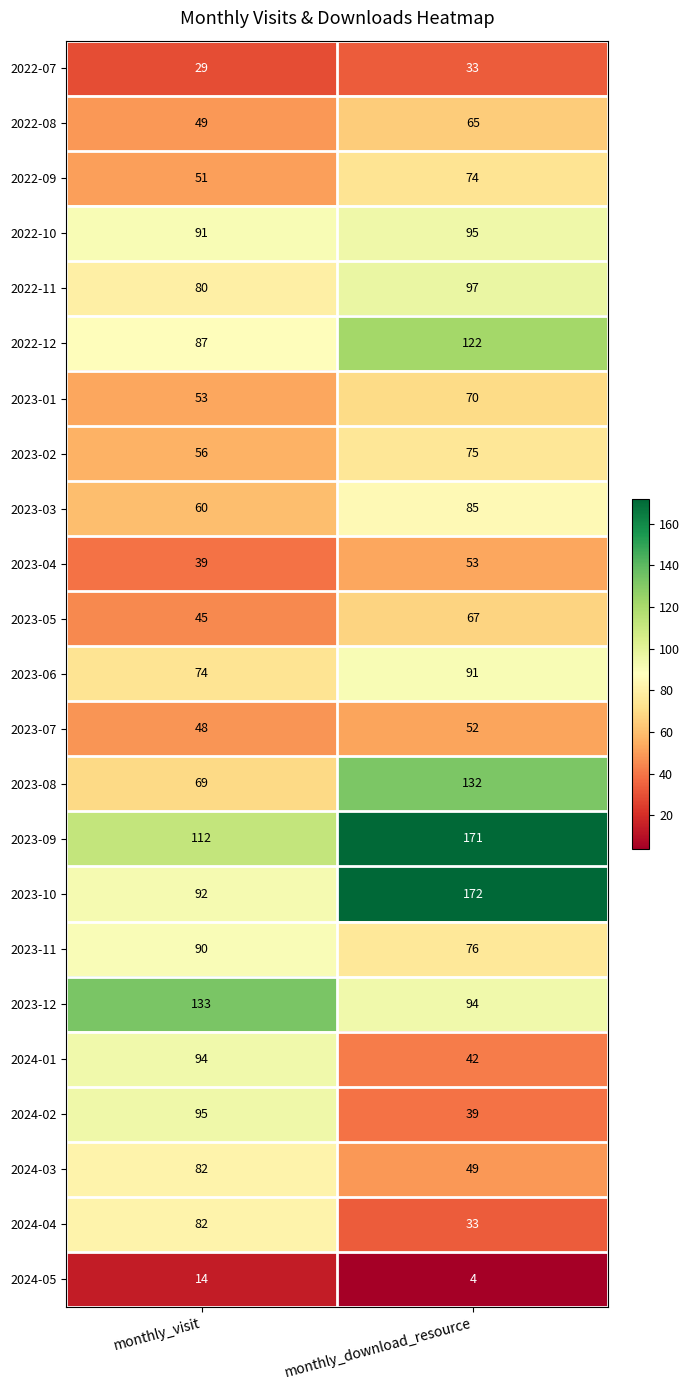

List the labels in order of 2022-12 value, largest first.

monthly_download_resource, monthly_visit